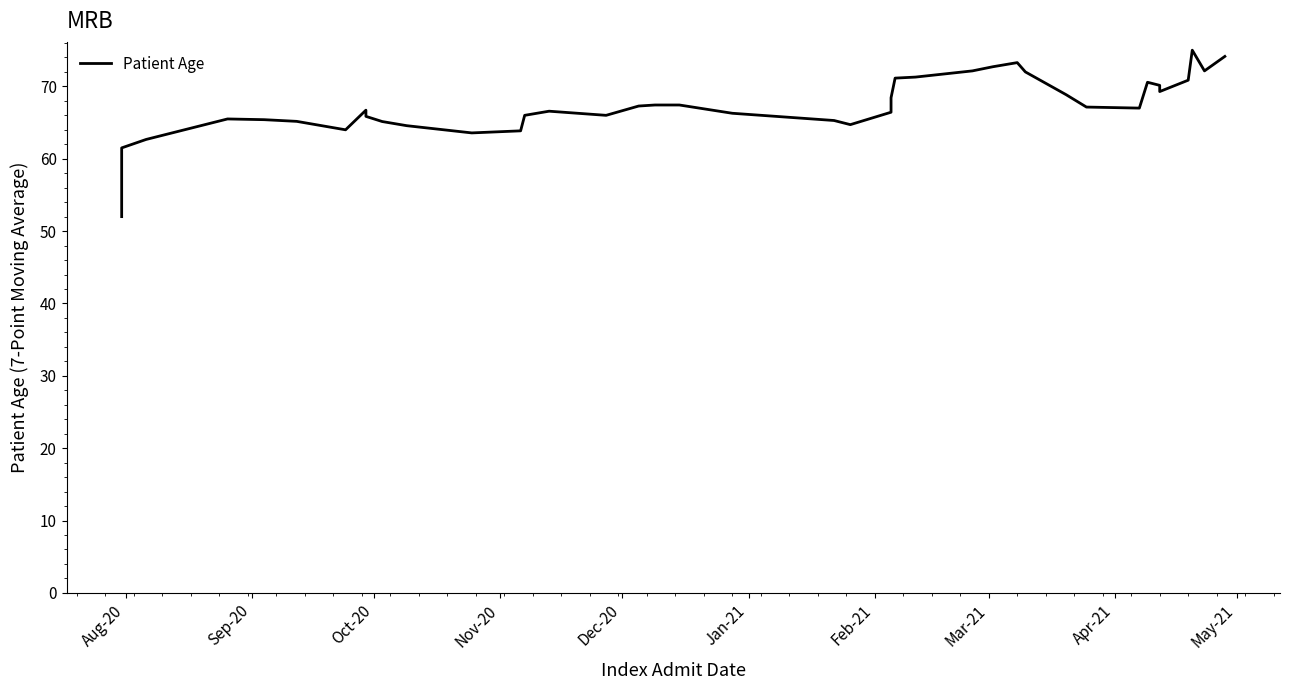

What is the difference between the maximum and minimum values?

23.0